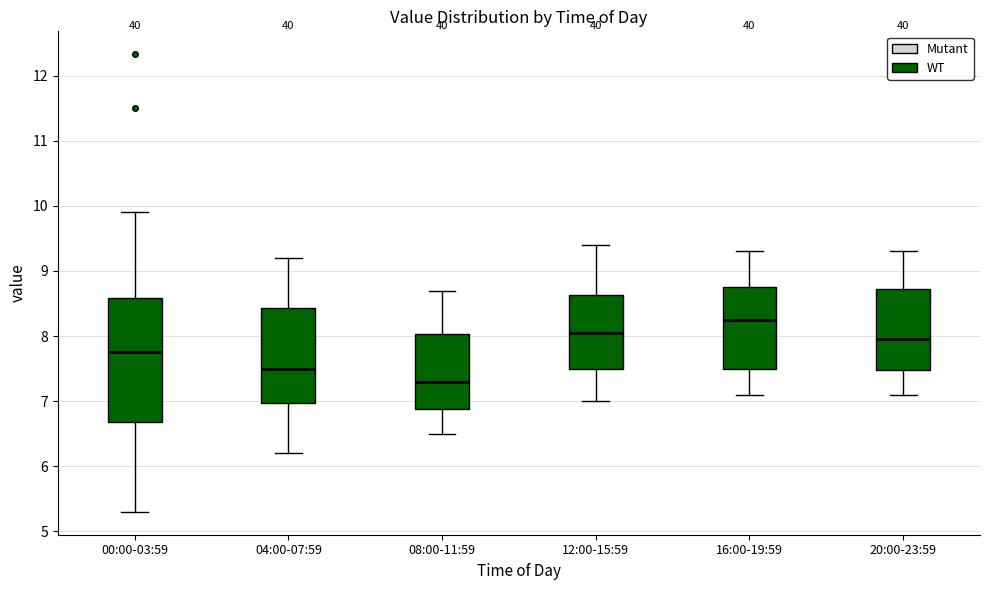

Reading left to right, read every box against the y-axis: the position of its median line, the range the box covers, and the ends of its whiskers. The values are not printed on the chart, so give them approximately, as read against the axis.

00:00-03:59: median 7.8, box 6.7 to 8.6, whiskers 5.3 to 9.9
04:00-07:59: median 7.5, box 7.0 to 8.4, whiskers 6.2 to 9.2
08:00-11:59: median 7.3, box 6.9 to 8.0, whiskers 6.5 to 8.7
12:00-15:59: median 8.1, box 7.5 to 8.6, whiskers 7.0 to 9.4
16:00-19:59: median 8.3, box 7.5 to 8.8, whiskers 7.1 to 9.3
20:00-23:59: median 8.0, box 7.5 to 8.7, whiskers 7.1 to 9.3